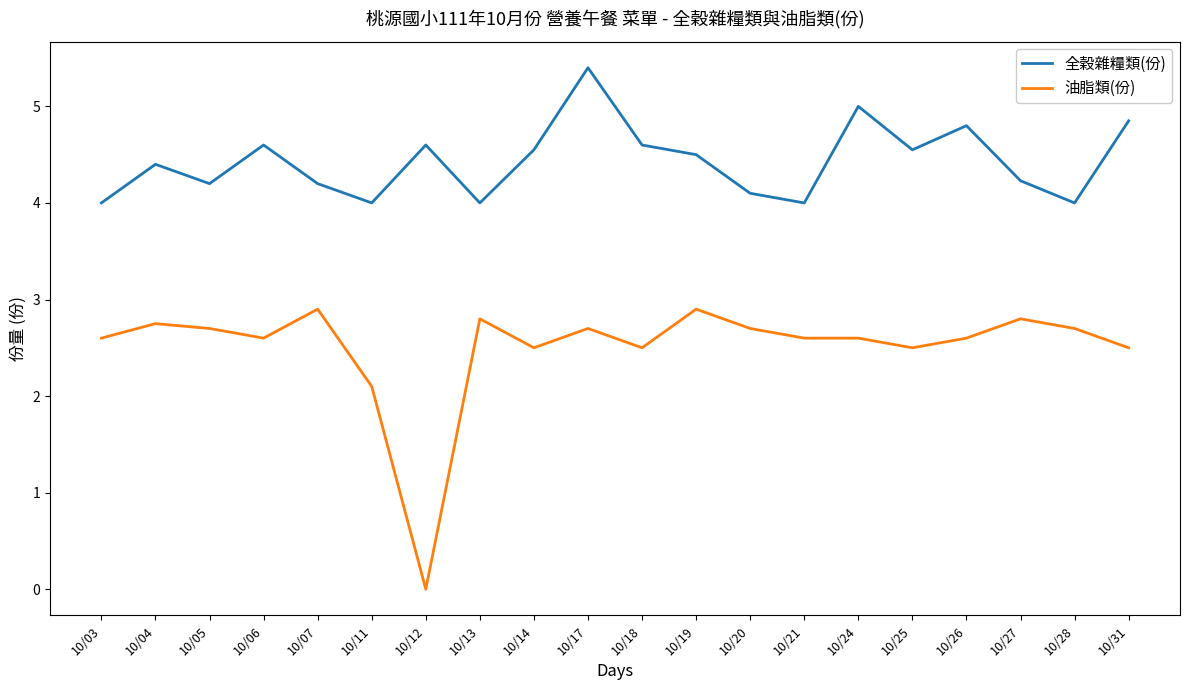

Which series has the largest range (max minus min)?

油脂類(份)